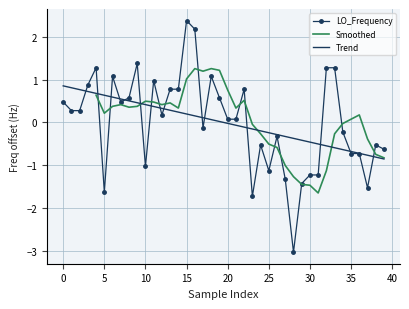

What is the minimum value shown in the chart?

-3.0